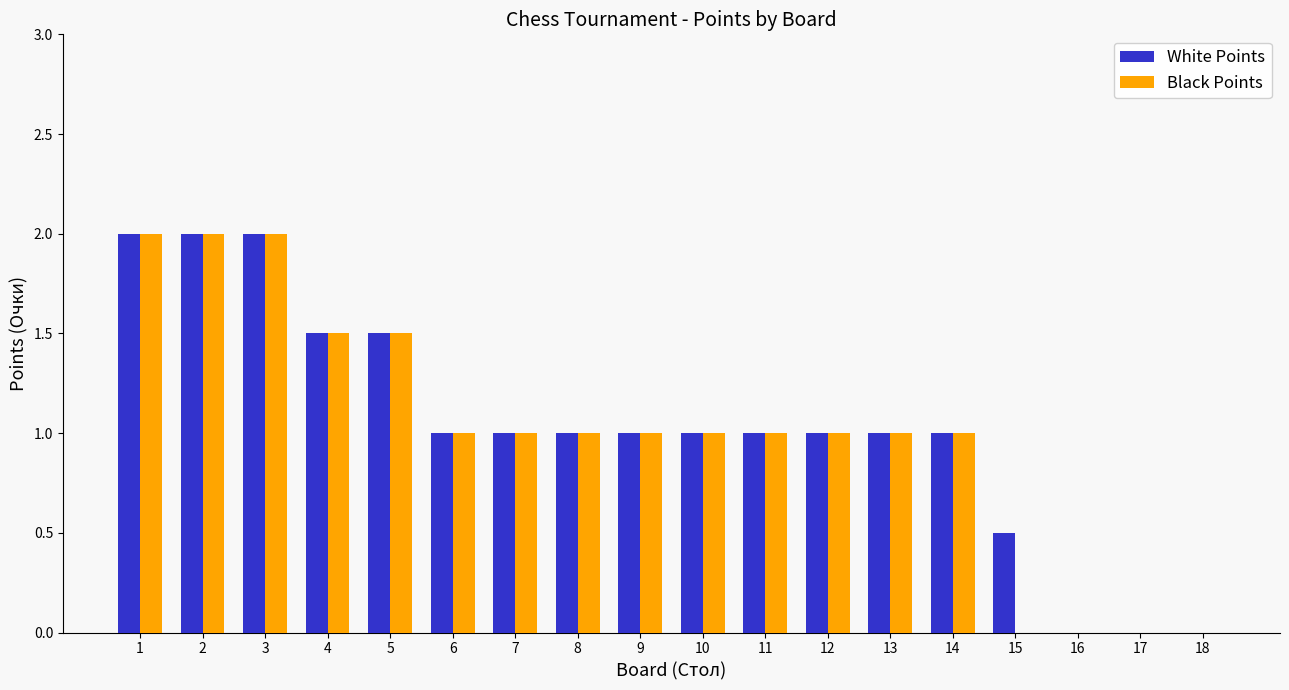

How many distinct data groups are displayed?

2